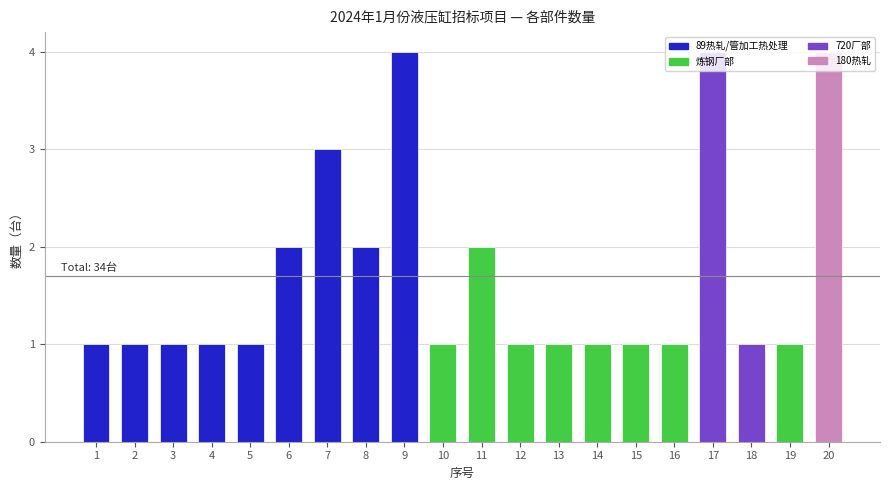

Does the chart contain stacked bars?

No